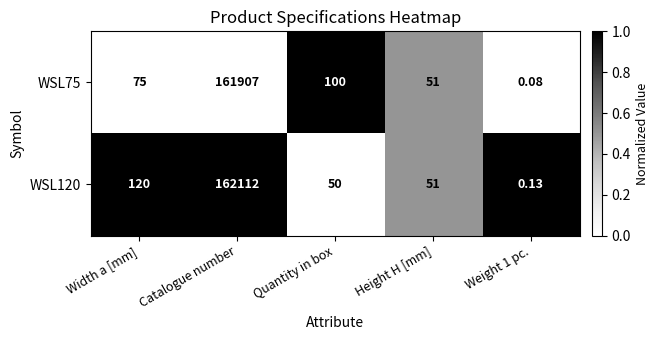

At which category is the sum across all series the highest?

Catalogue number